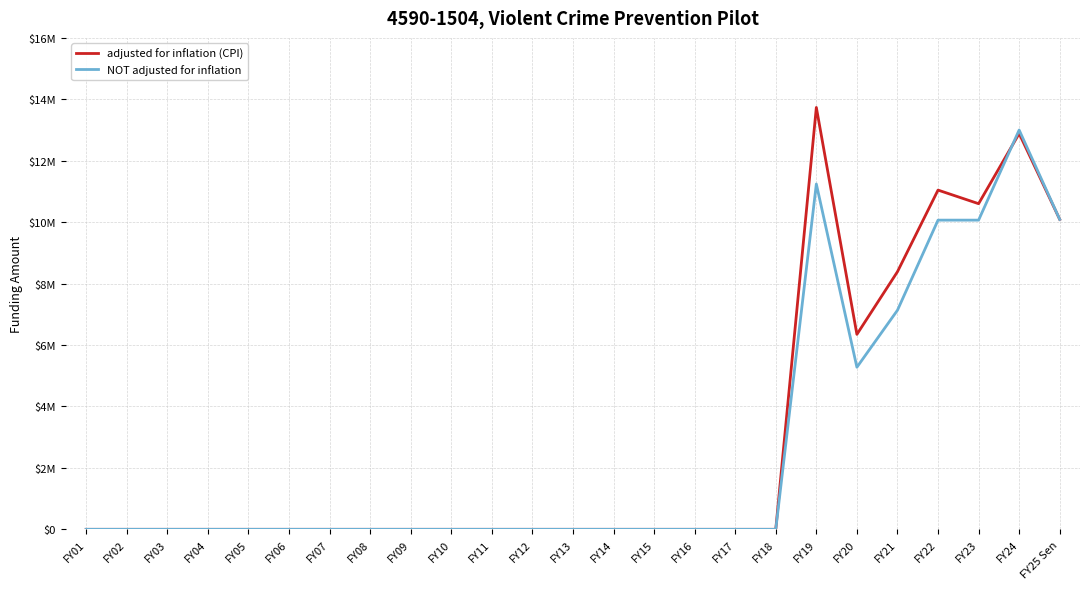

What are all the series names shown in the legend?

adjusted for inflation (CPI), NOT adjusted for inflation